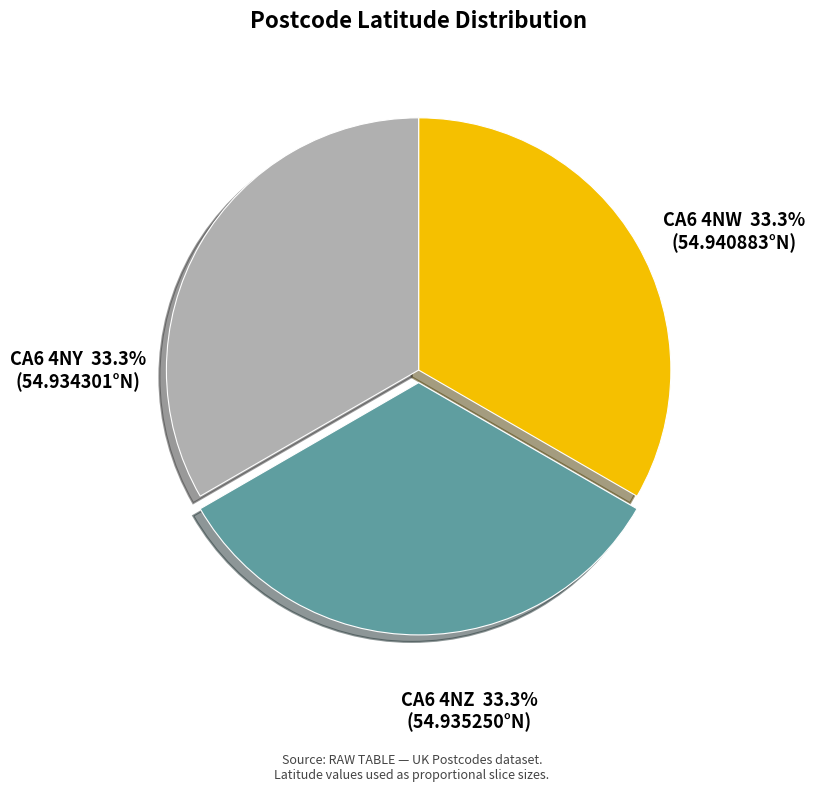

Is there any slice that represents more than half of the pie?

No